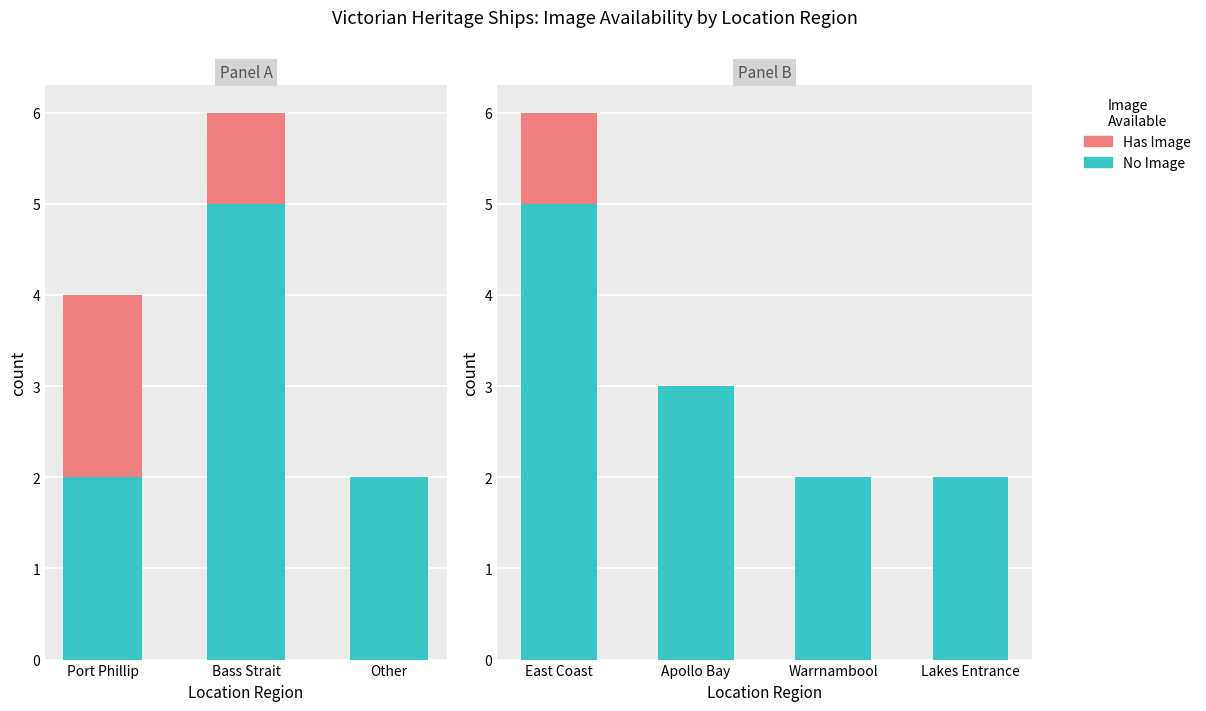

What is the value of the No Image bar at the 3rd from the left?

2